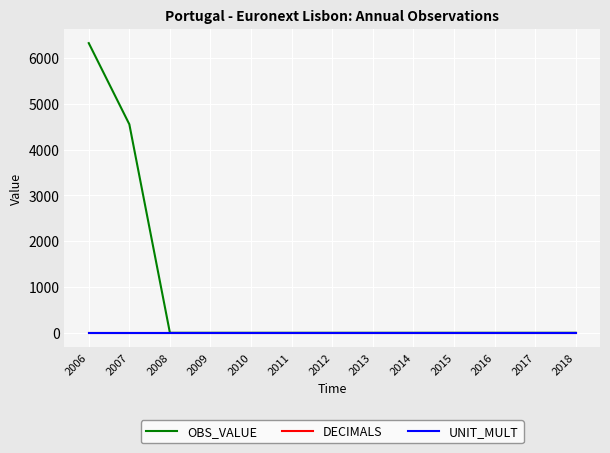

Reading left to right, what are all the values shown in this chart?

OBS_VALUE: 6327	4554	0	0	0	0	0	0	0	0	0	0	0
DECIMALS: 0	0	0	0	0	0	0	0	0	0	0	0	0
UNIT_MULT: 6	6	6	6	6	6	6	6	6	6	6	6	6